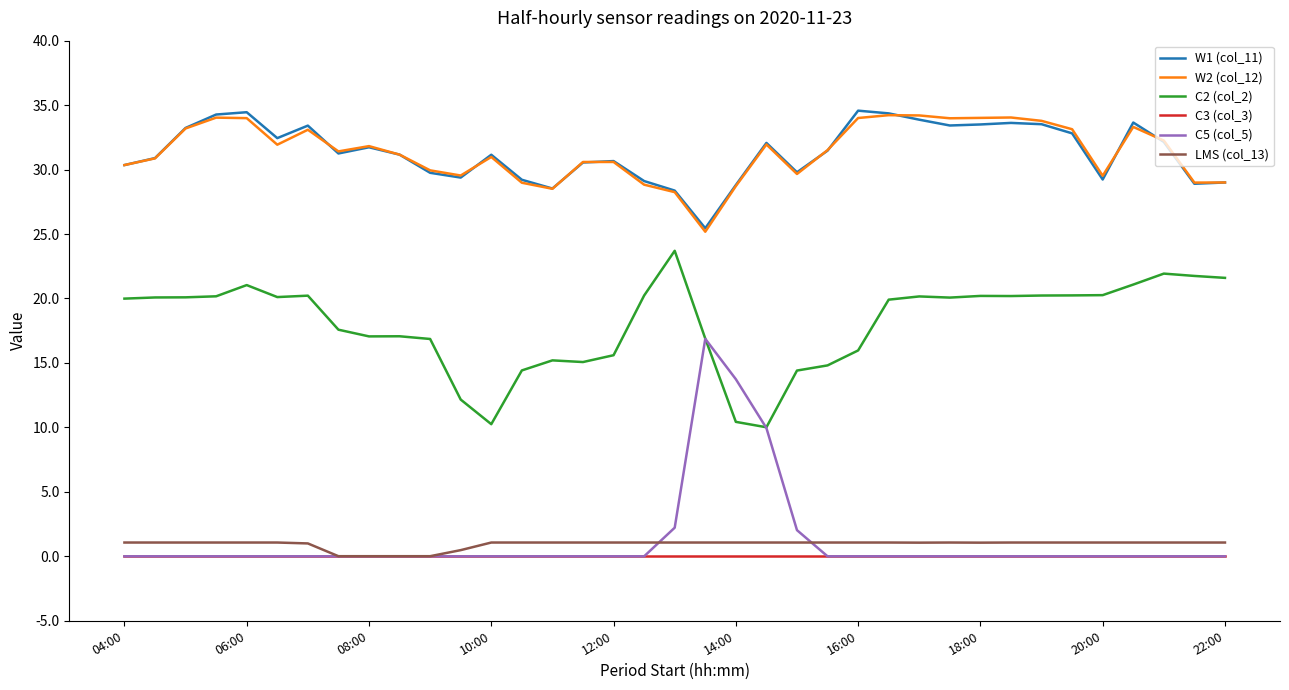

True or false: C2 (col_2) and W1 (col_11) intersect in this chart.

False